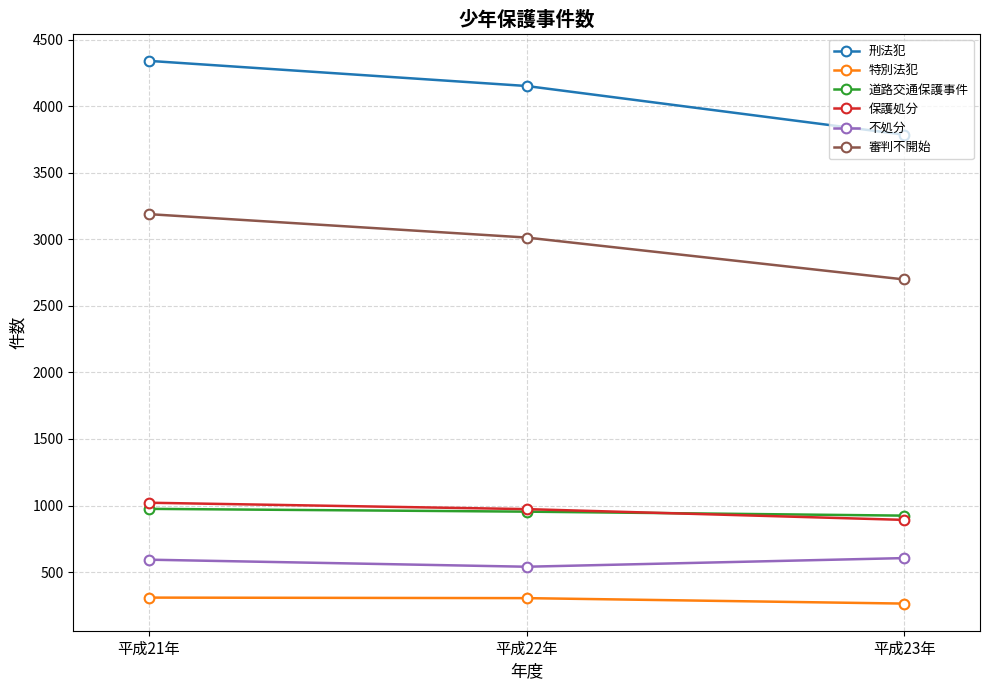

Which category has the lowest value across all series?

平成23年